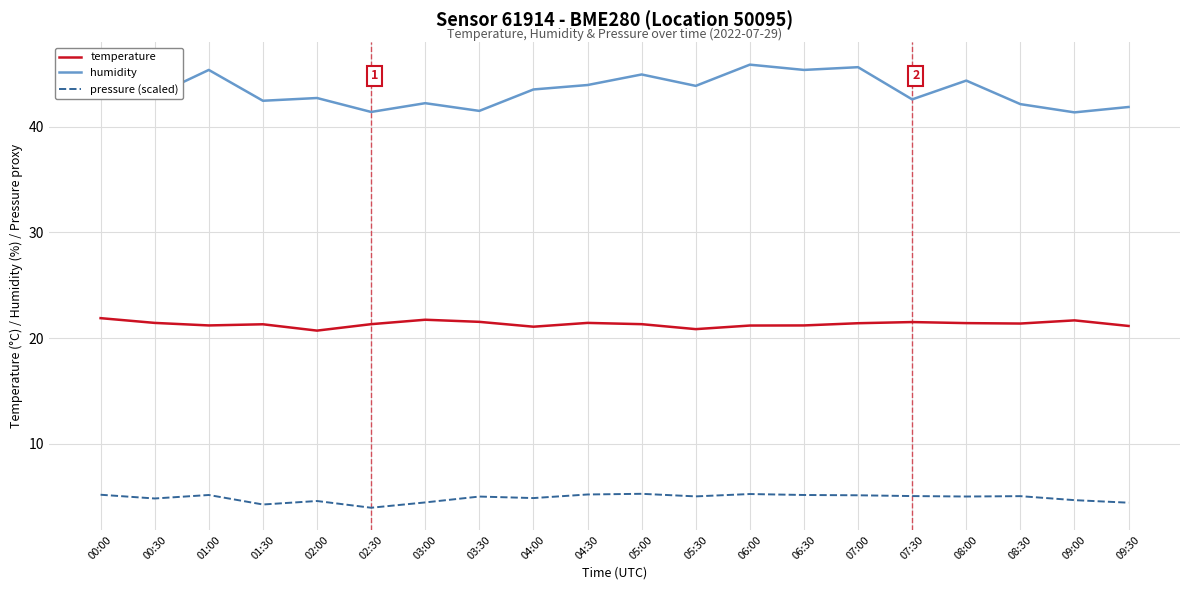

Rank the series at 09:00 from lowest to highest value.

pressure (scaled), temperature, humidity